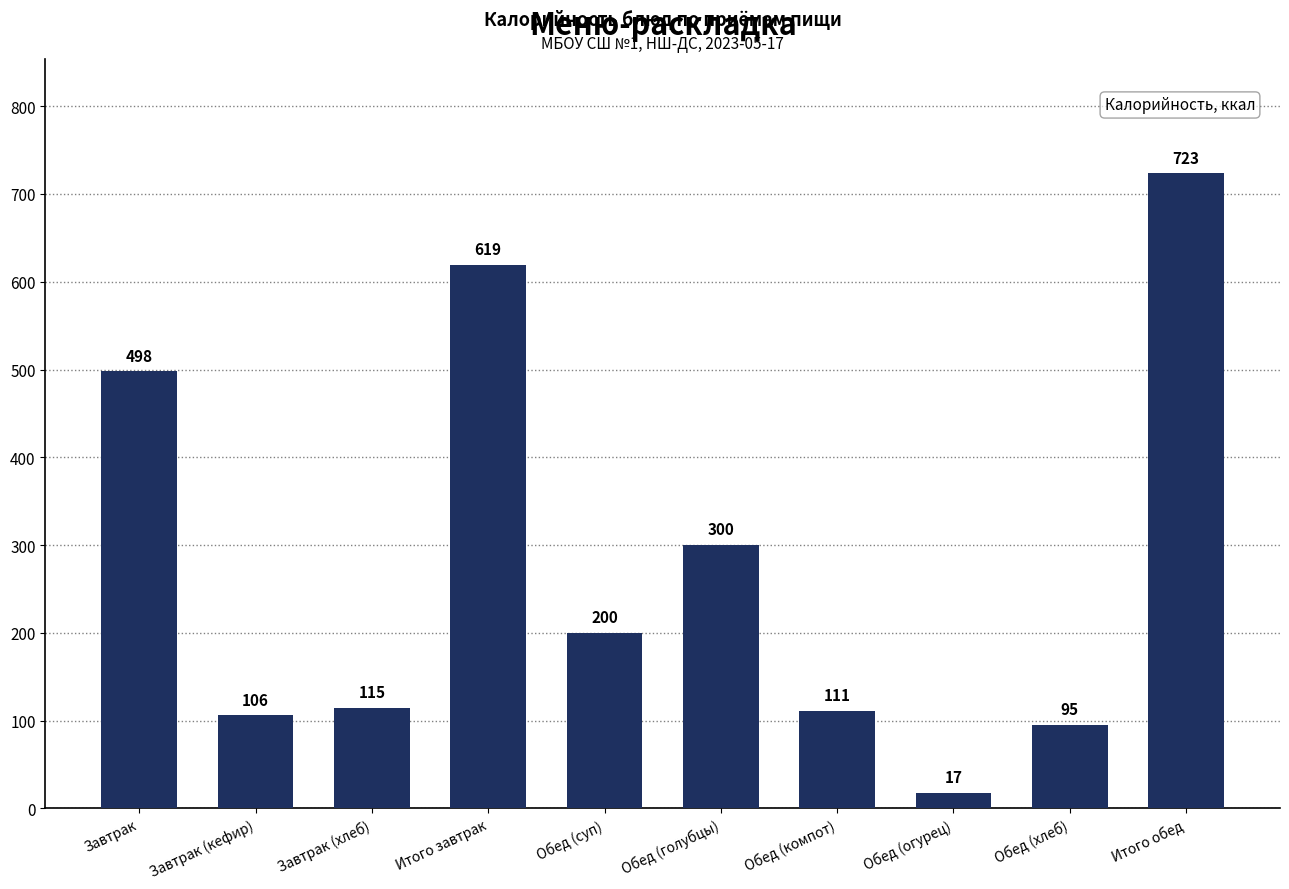

Between Итого обед and Обед (суп), which is larger?

Итого обед